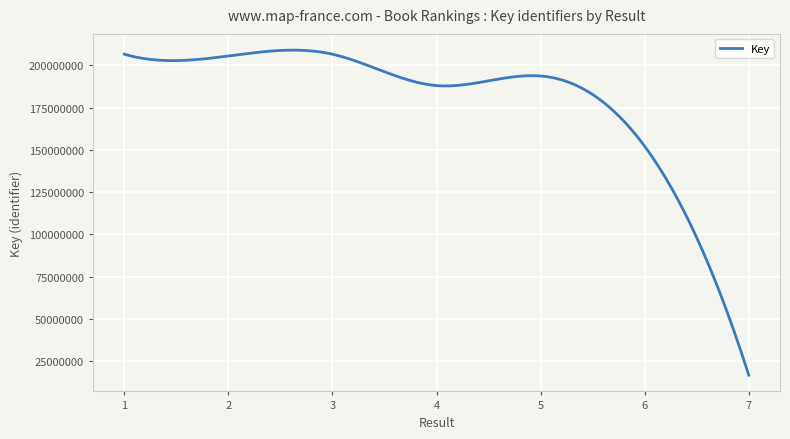

What is the greatest value displayed?

208901967.5